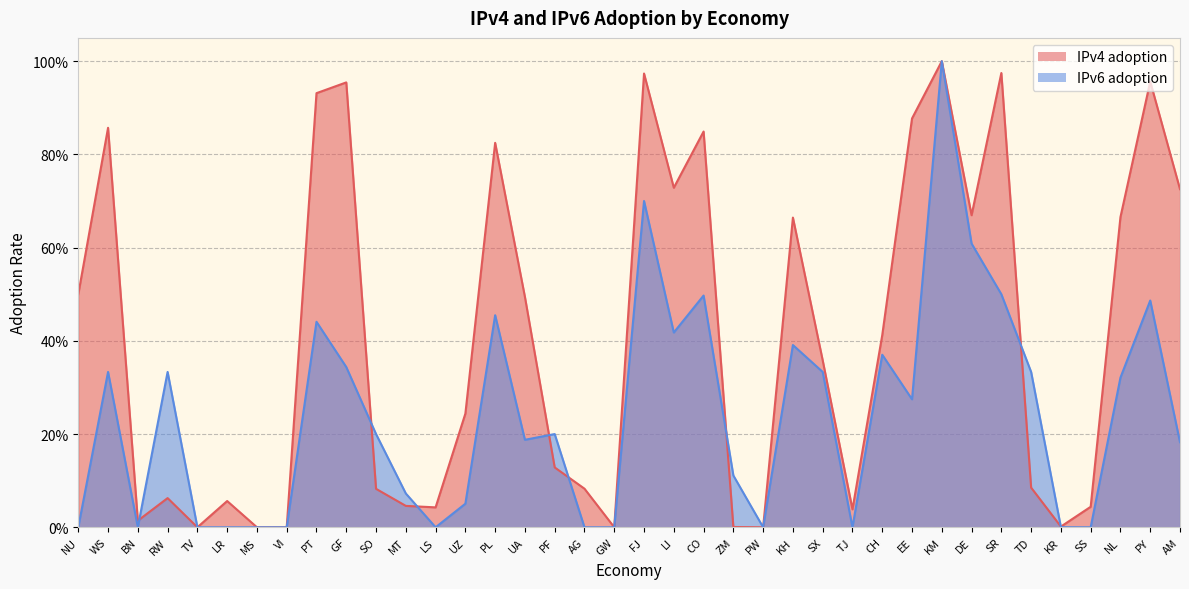

Which series has the largest total across all categories?

IPv4 adoption